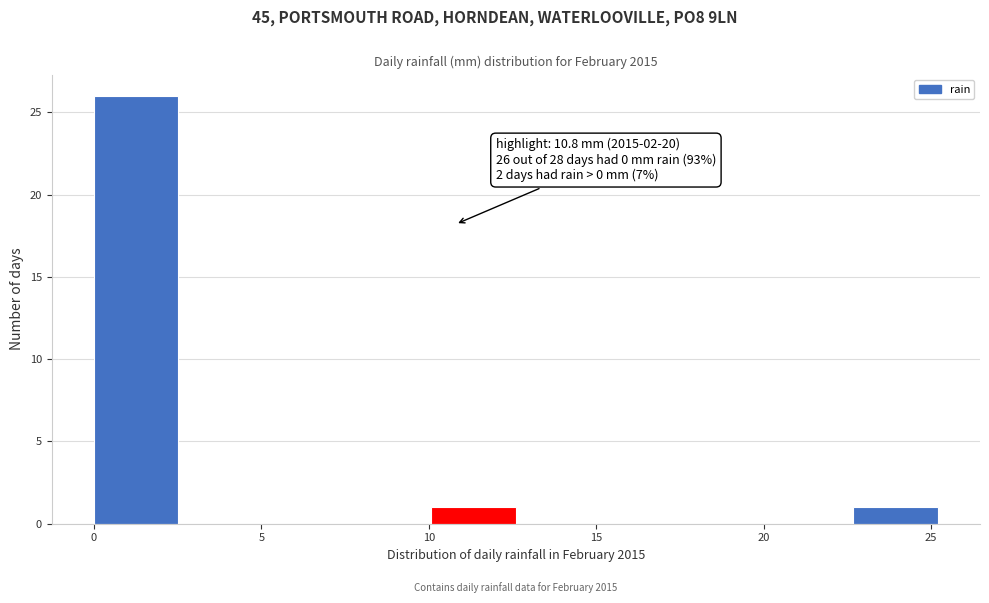

Which range on the x-axis has the tallest bar?

0.0 to 2.5